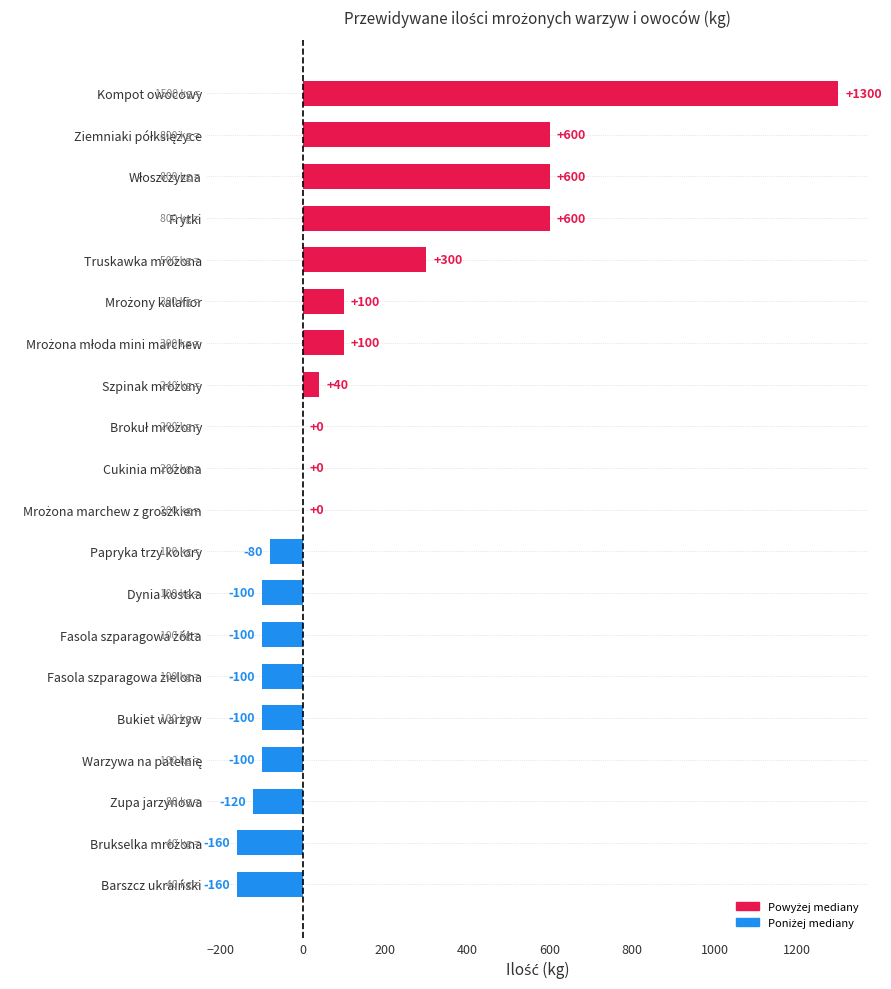

What is the change in value from Barszcz ukraiński to Zupa jarzynowa?

+40